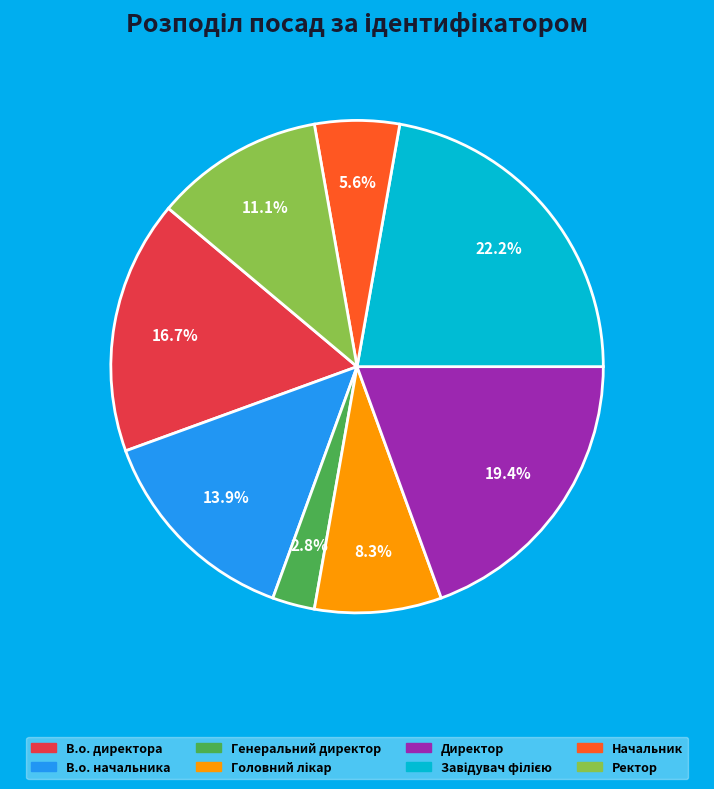

What is the smallest slice in the pie chart?

Генеральний директор